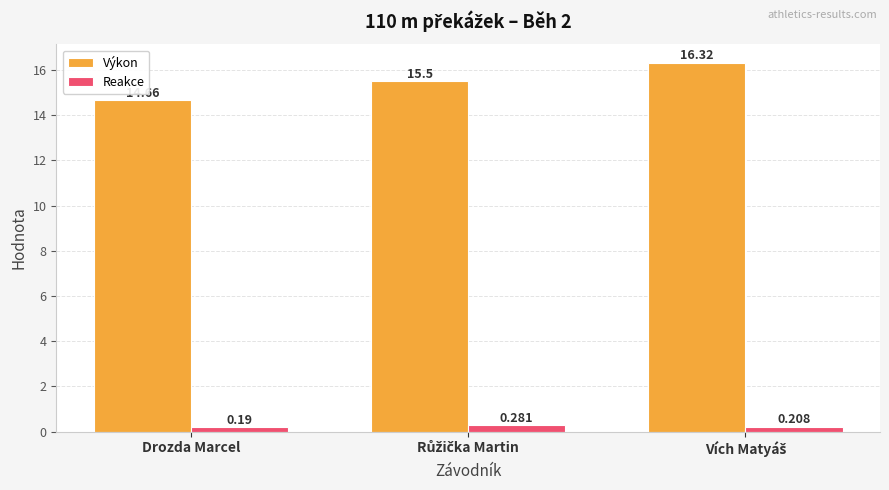

Which series has the largest total across all categories?

Výkon